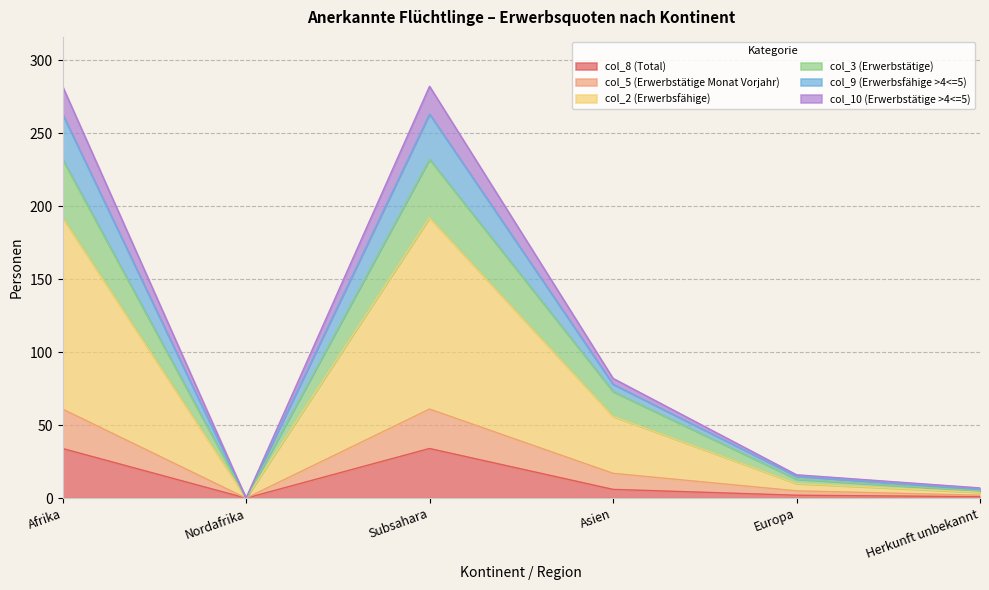

True or false: col_2 (Erwerbsfähige) and col_9 (Erwerbsfähige >4<=5) intersect in this chart.

False